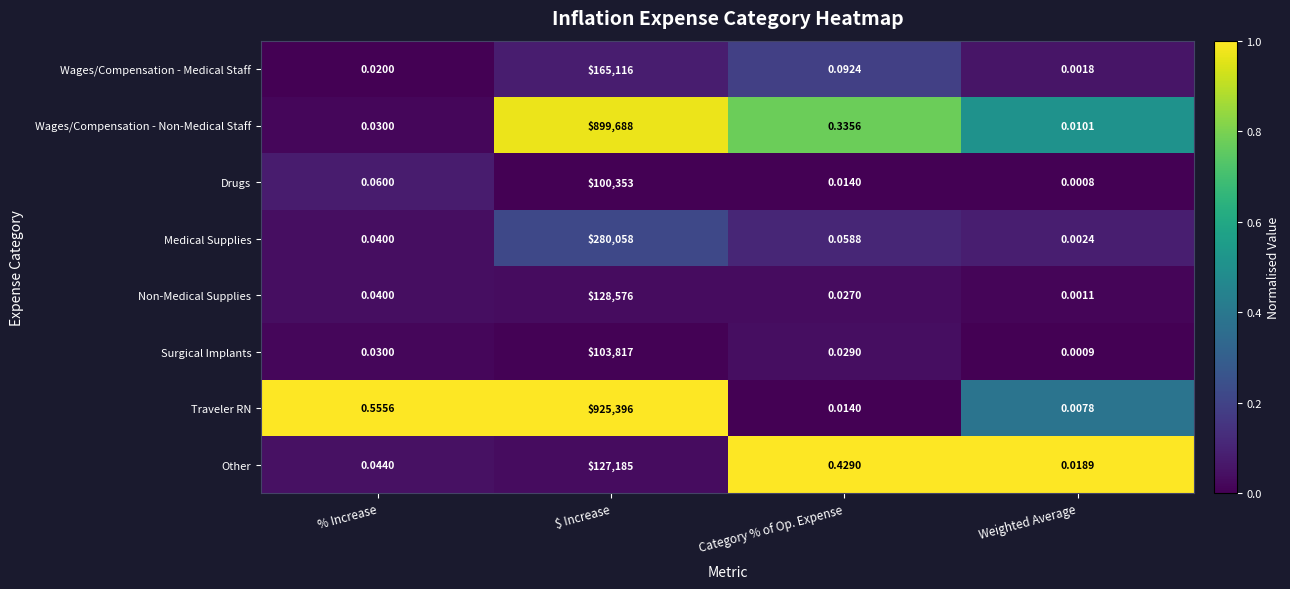

Which series has the largest total across all categories?

Traveler RN